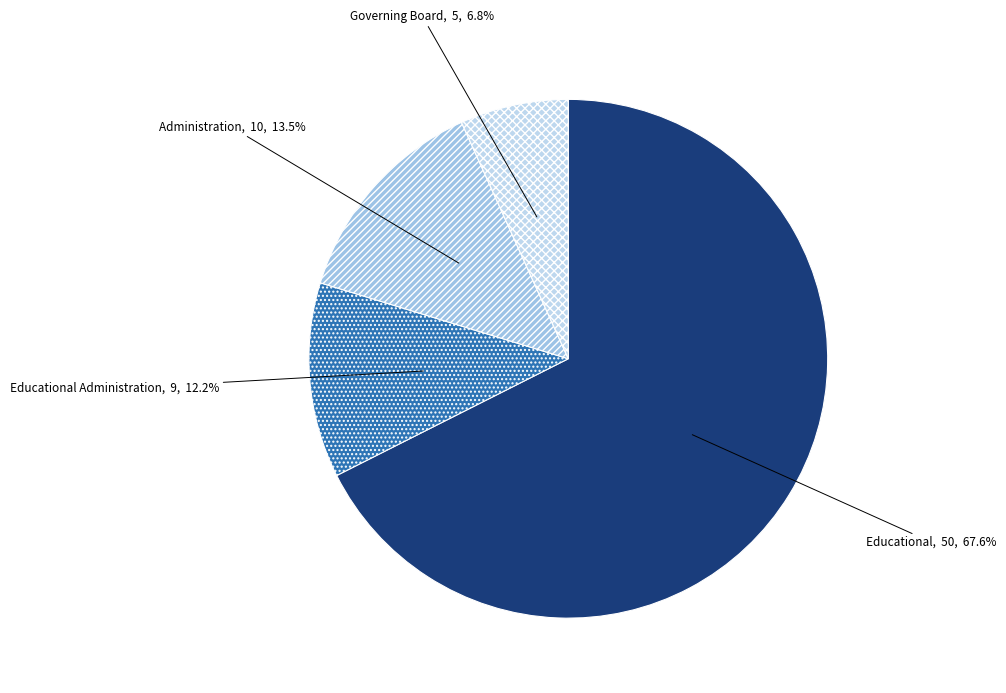

Is Educational Administration the majority of the pie?

No